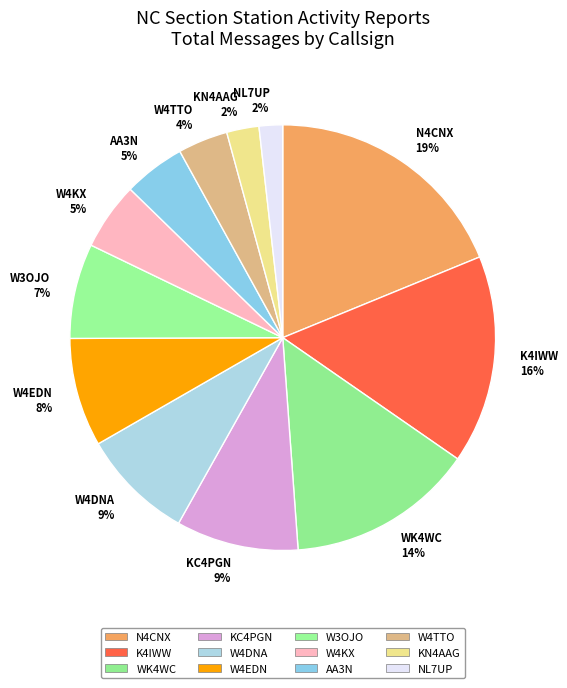

What is the largest slice in the pie chart?

N4CNX